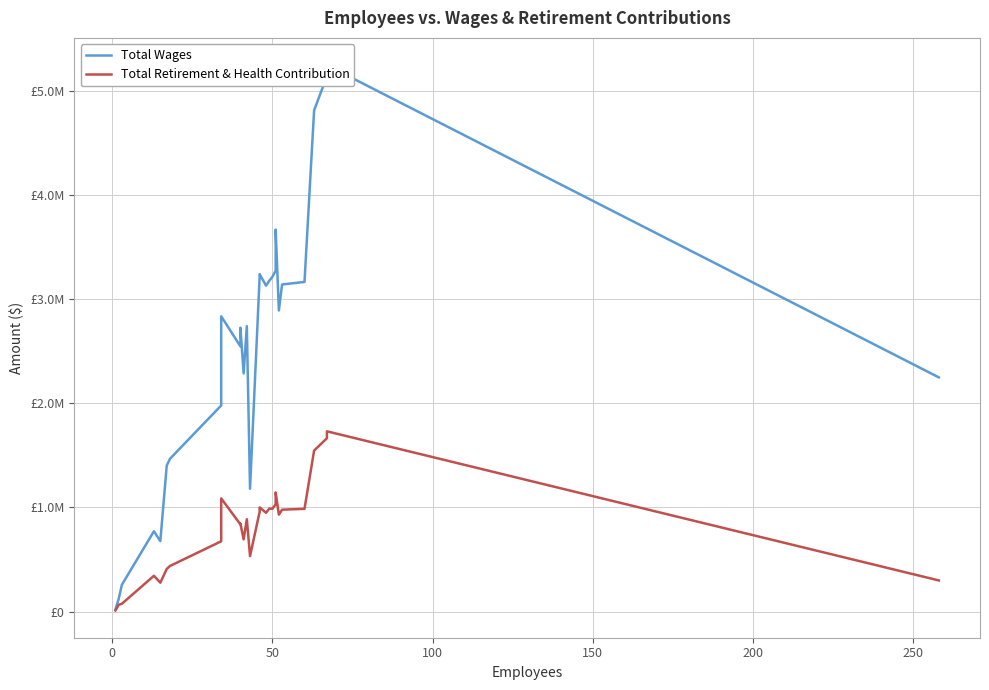

At how many categories does at least one series exceed 2851272?

13